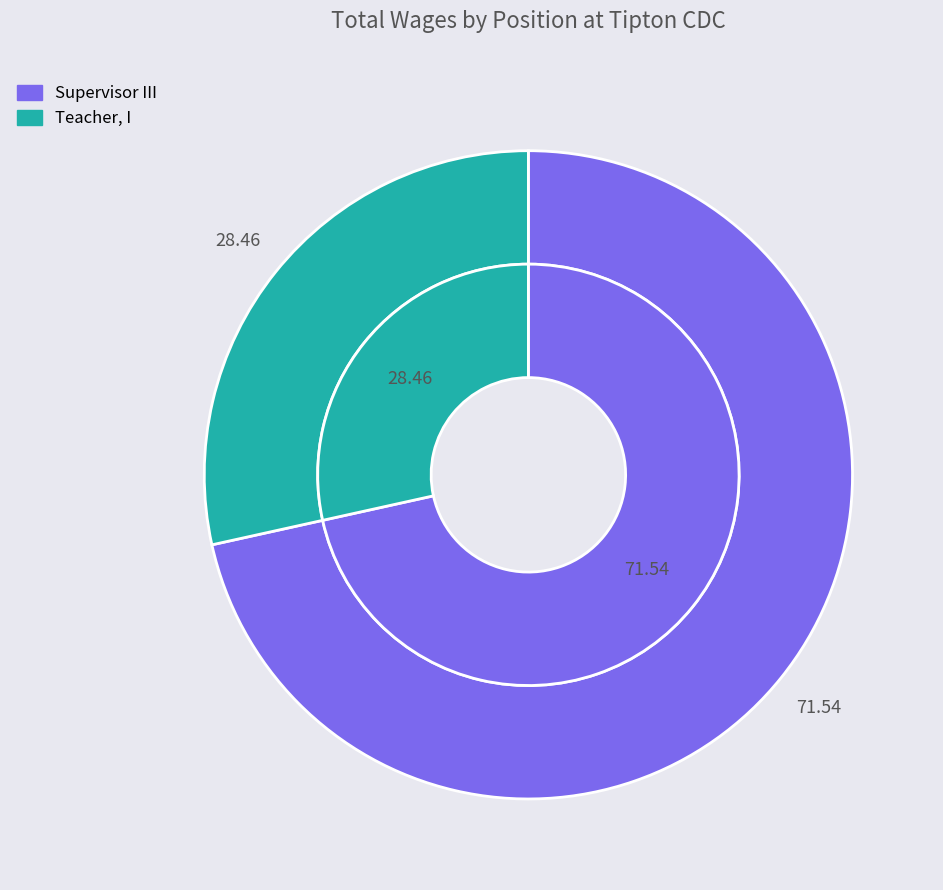

To the nearest percent, what is the combined percentage of Teacher, I and Supervisor III?

100%